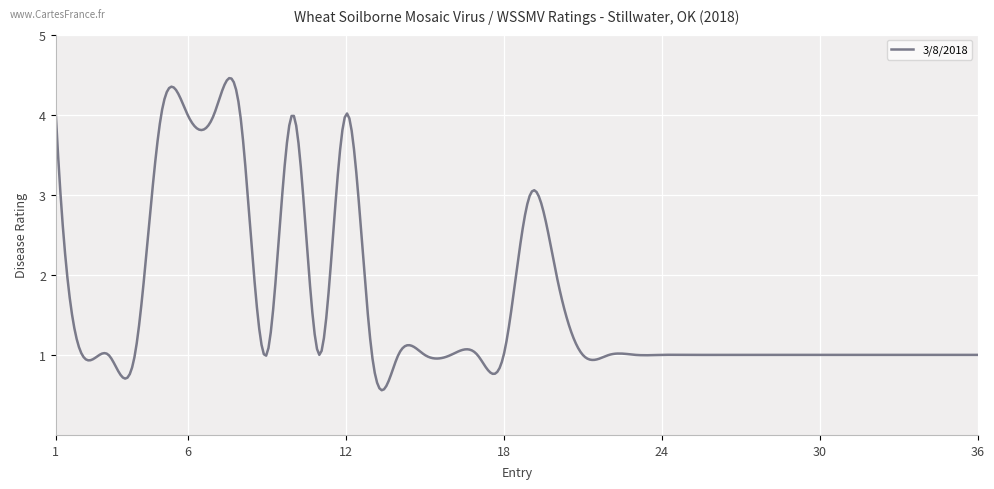

What is the sum of all values?

652.1